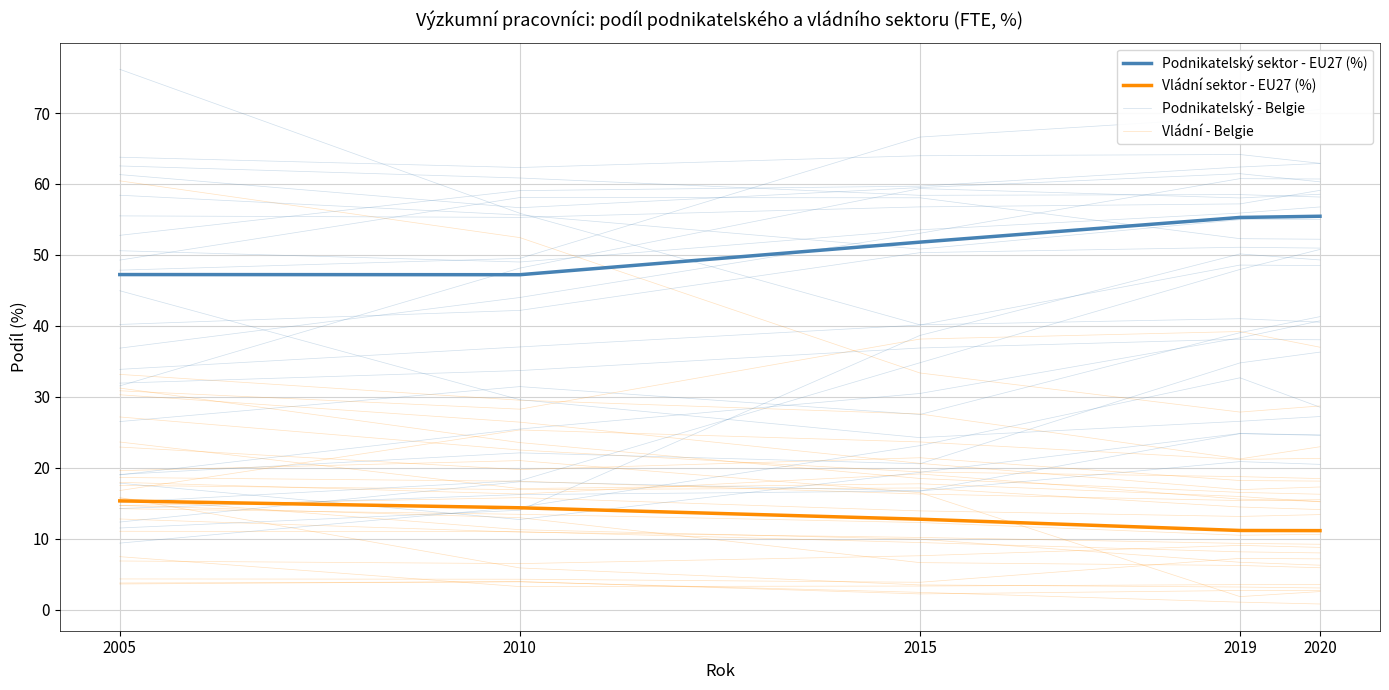

The Podnikatelský - Belgie series shows 56.8 at 2020. True or false?

True